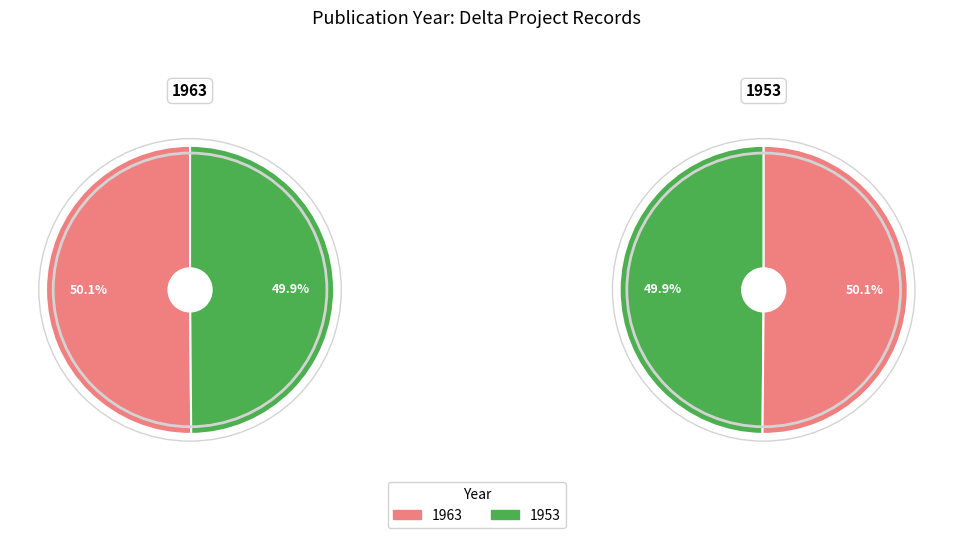

To the nearest percent, what is the combined percentage of 1963 and 1953?

100%